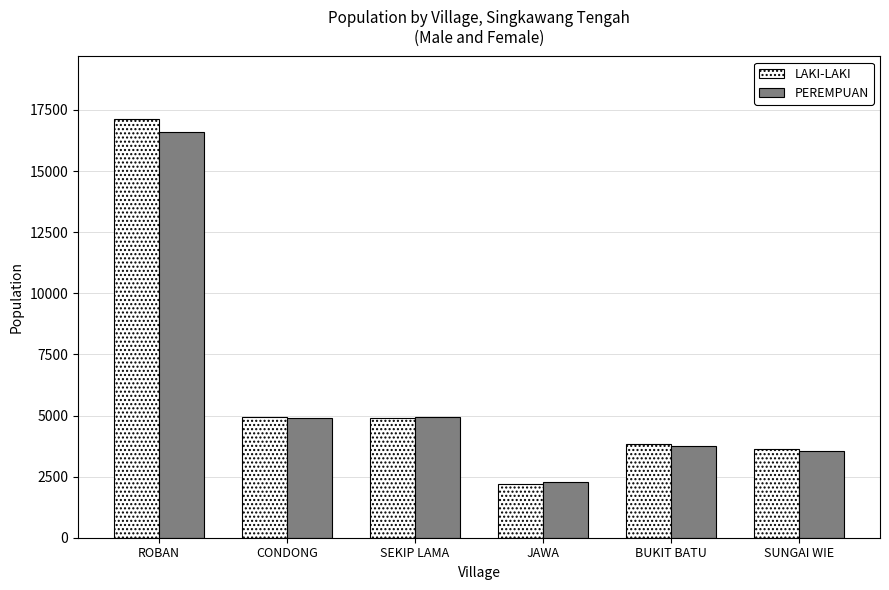

Does the chart contain any negative values?

No